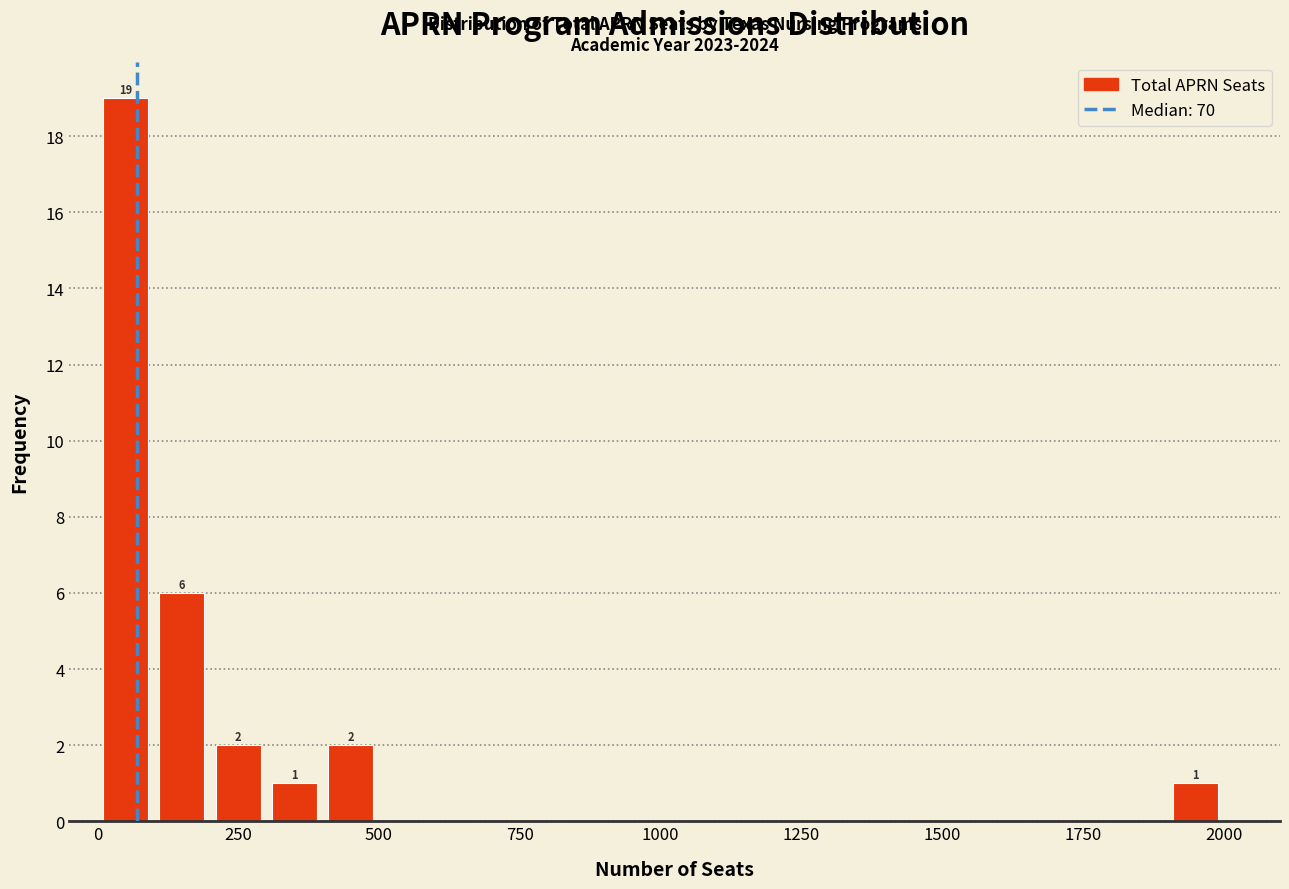

Read against the x-axis, roughly where is the centre of the tallest bar?

50